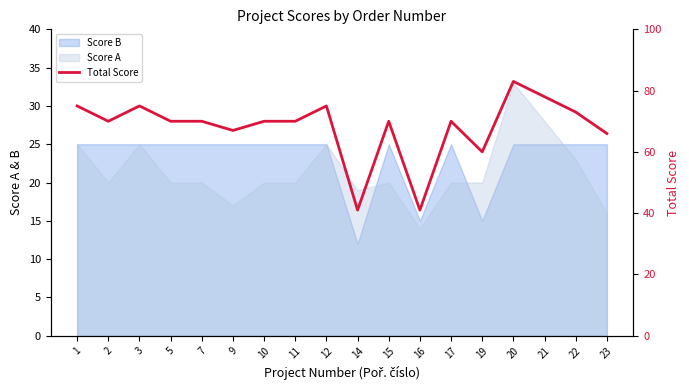

How many data points are less than 70?

5